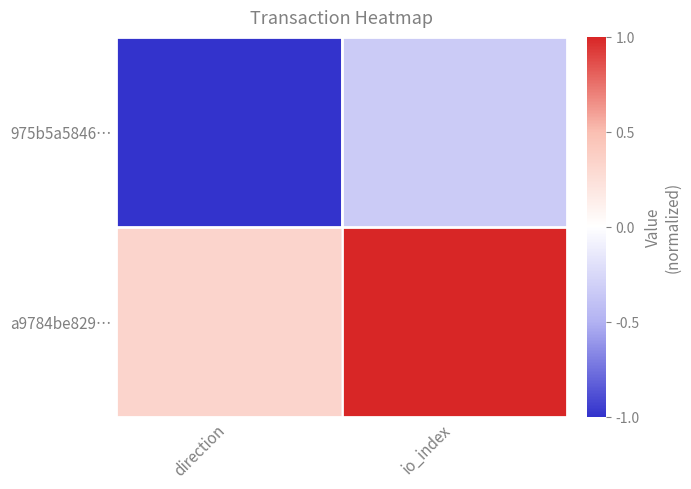

Which category has the highest value across all series?

io_index